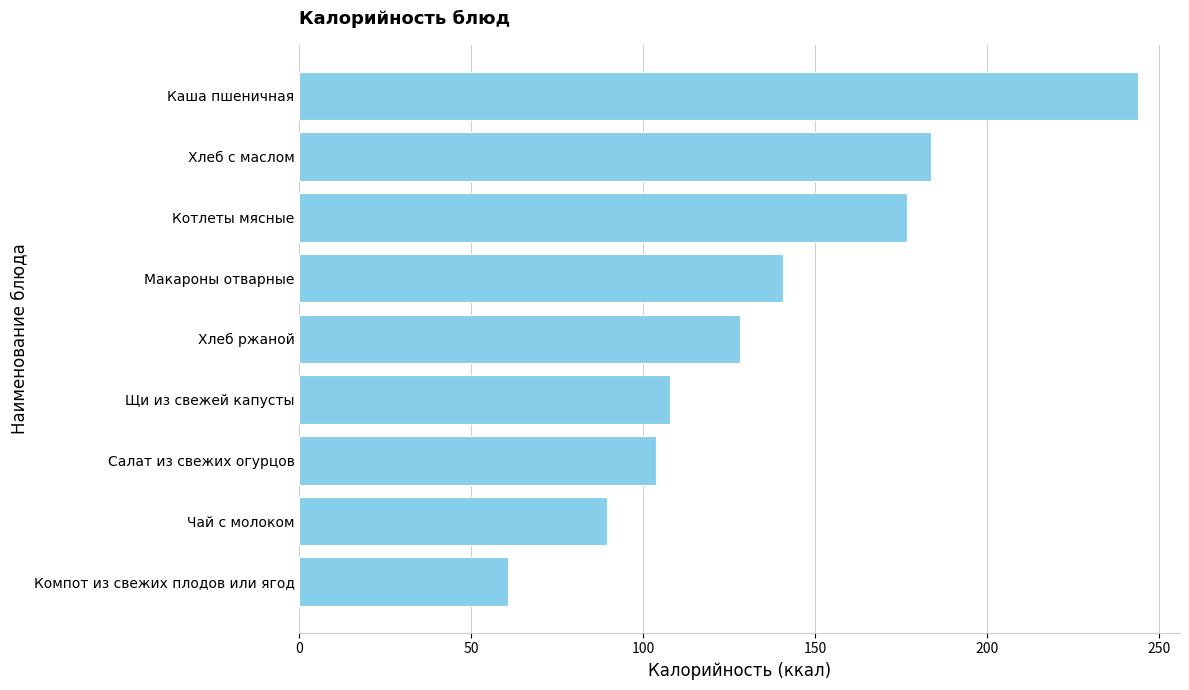

At which category does the chart reach its peak across all series?

Каша пшеничная